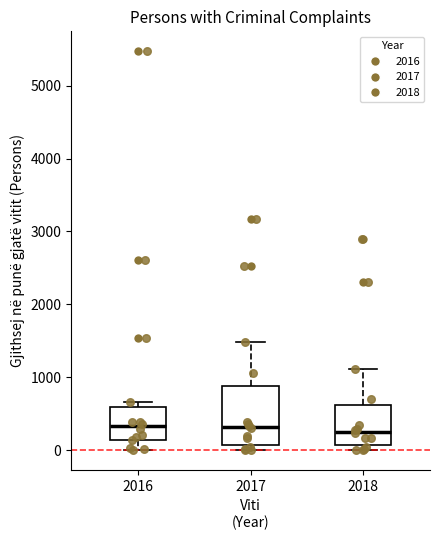

Reading left to right, read every box against the y-axis: the position of its median line, the range the box covers, and the ends of its whiskers. The values are not printed on the chart, so give them approximately, as read against the axis.

2016: median 300, box 100 to 600, whiskers 0 to 700
2017: median 300, box 100 to 900, whiskers 0 to 1500
2018: median 300, box 100 to 600, whiskers 0 to 1100